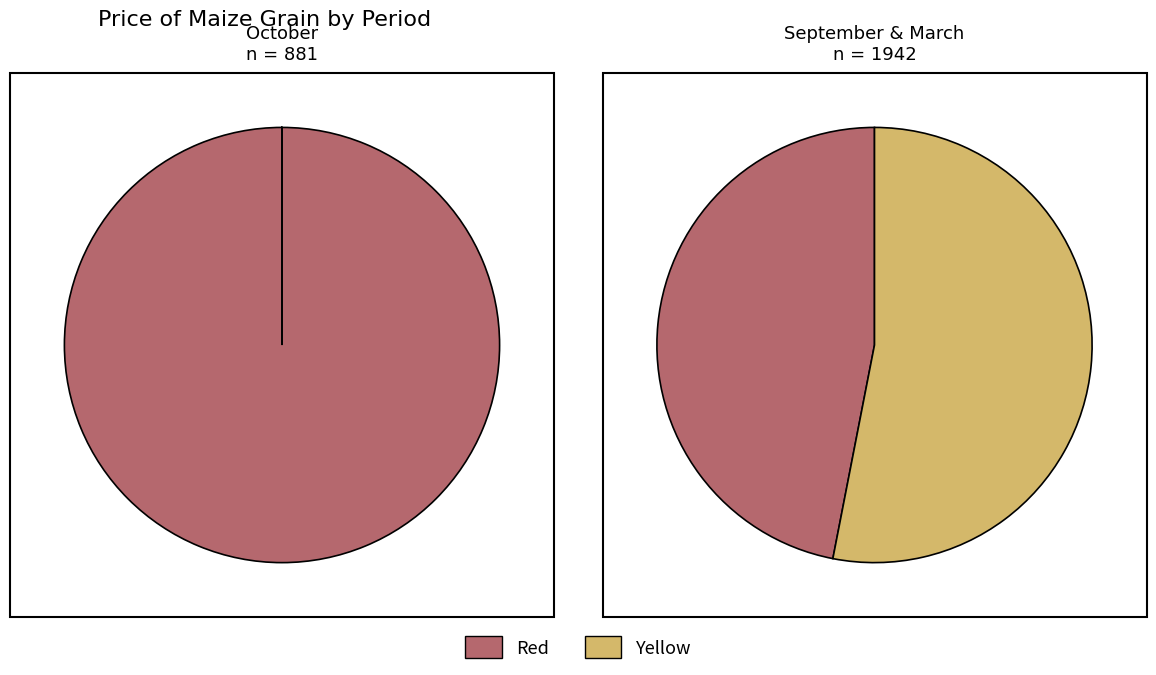

To the nearest percent, what is the average slice percentage?

33%